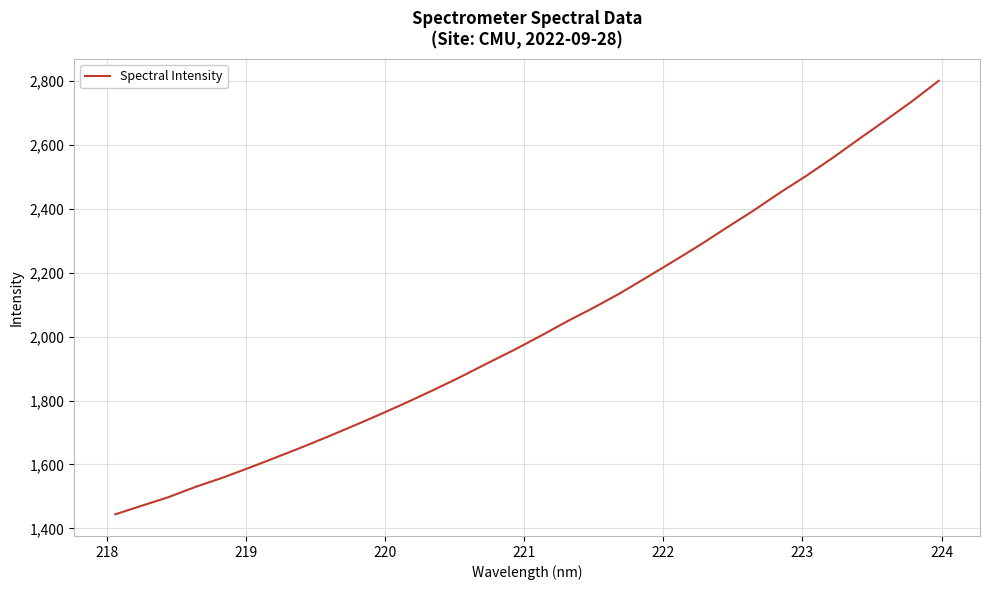

What is the difference between the maximum and minimum values?

1357.6